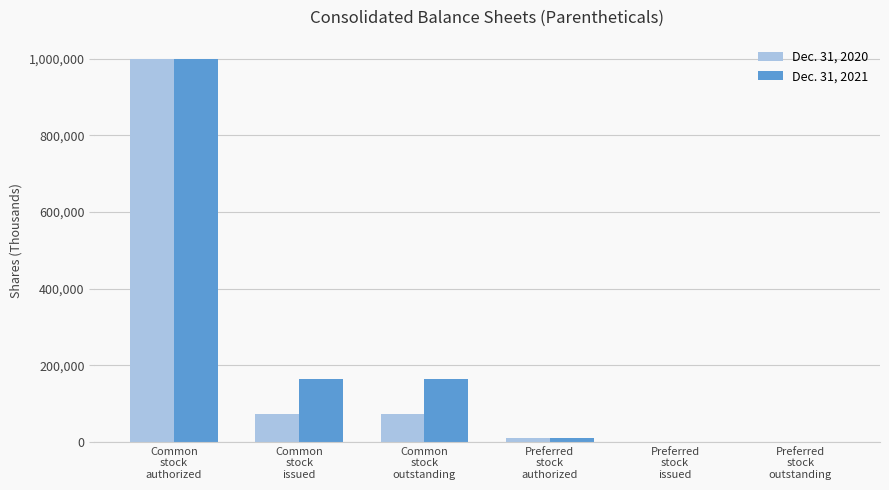

At which category is the sum across all series the highest?

Common
stock
authorized